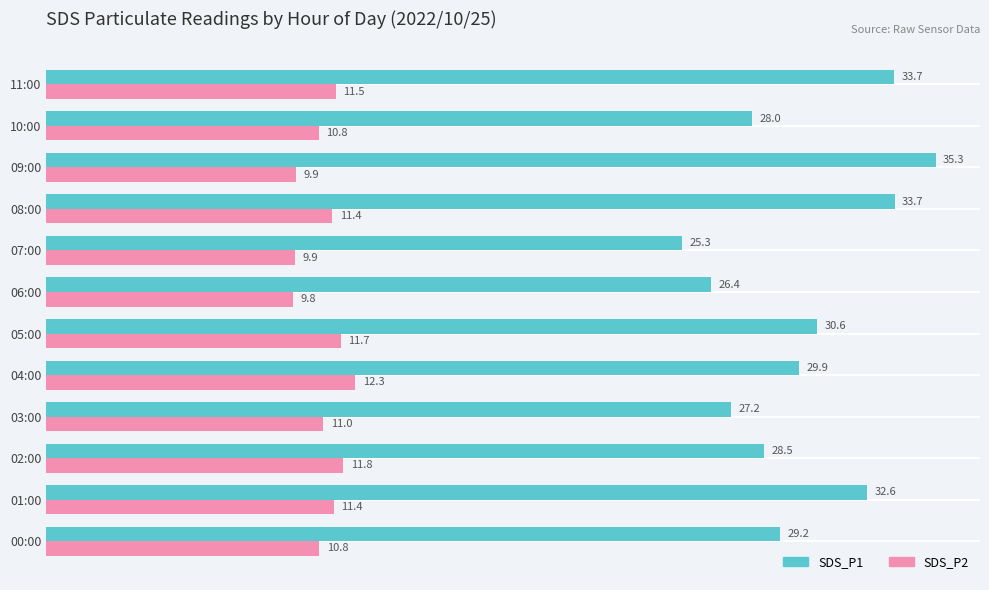

Where is SDS_P2 nearest to the value 11?

03:00